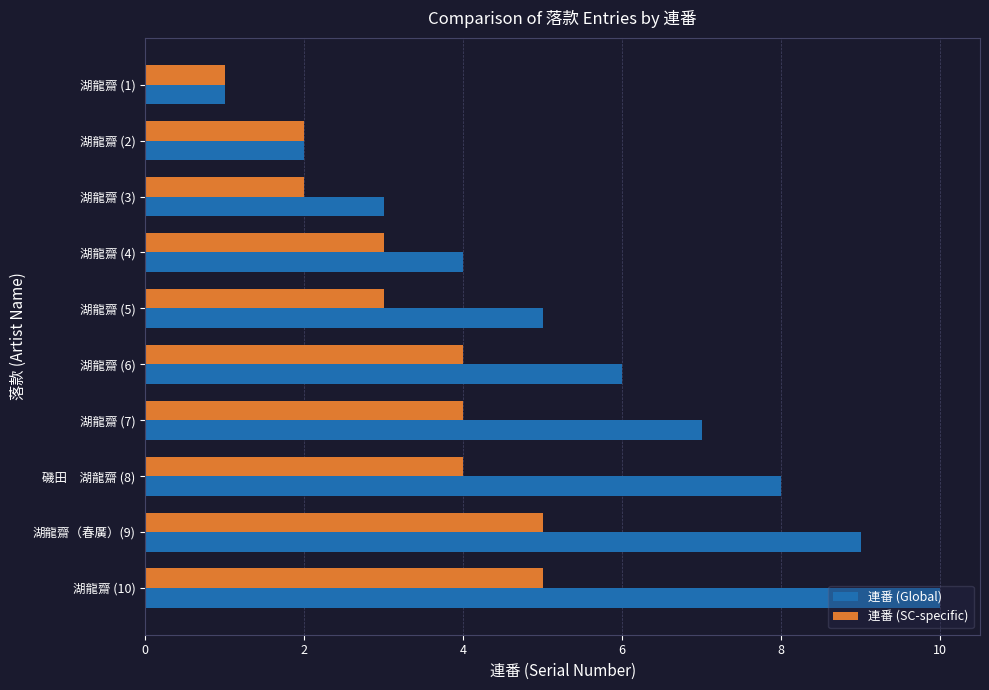

Which series has the largest total across all categories?

連番 (Global)